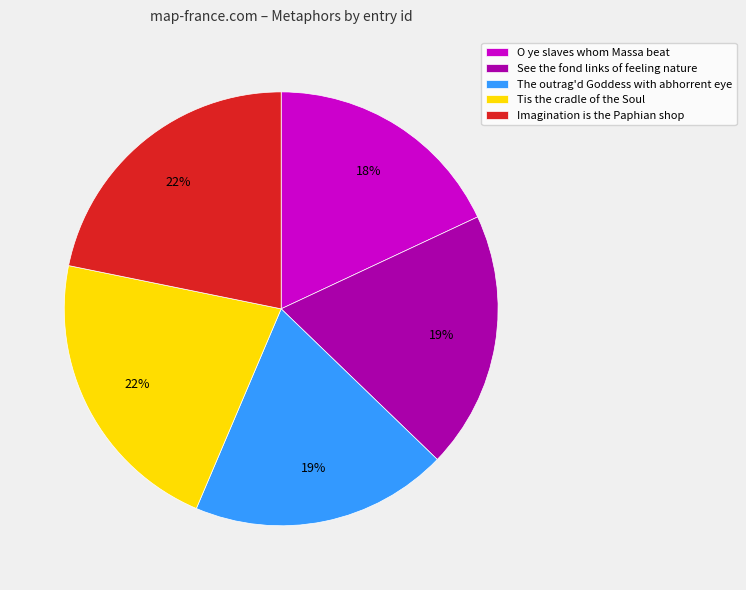

To the nearest percent, what percentage of the pie is O ye slaves whom Massa beat?

18%